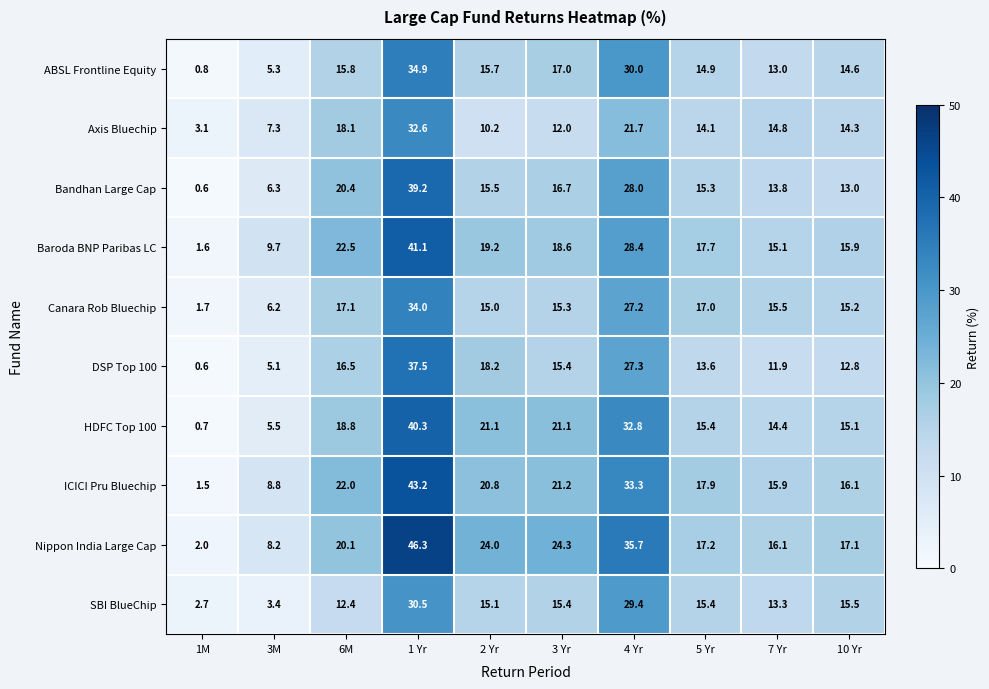

At which label does Baroda BNP Paribas LC first exceed 18?

6M